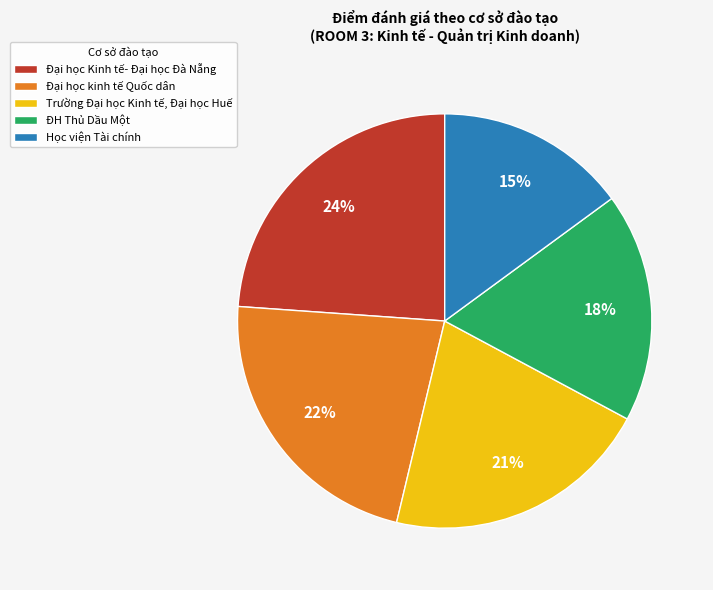

To the nearest percent, what portion does Trường Đại học Kinh tế, Đại học Huế represent?

21%